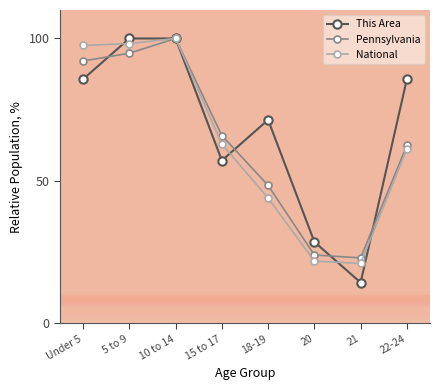

The value of National at 20 is 28.9. True or false?

False